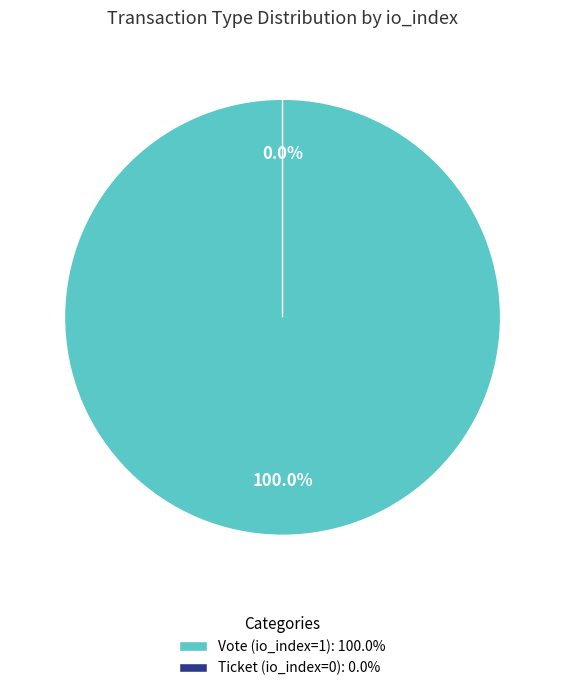

To the nearest percent, what is the combined percentage of Ticket (io_index=0) and Vote (io_index=1)?

100%